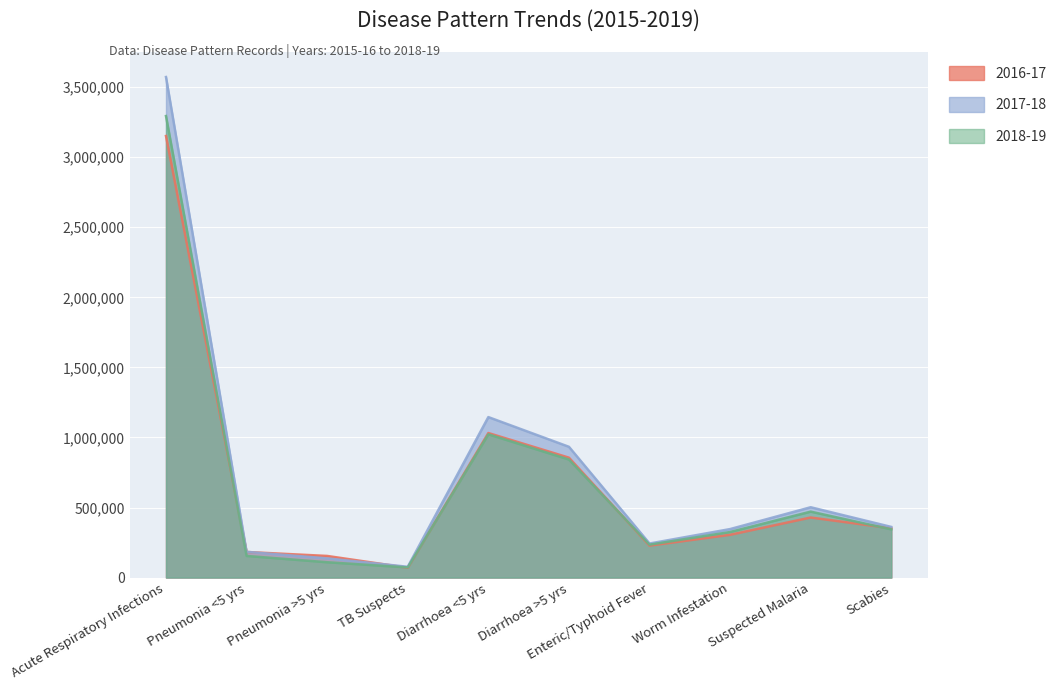

At which label does 2018-19 reach its minimum?

TB Suspects